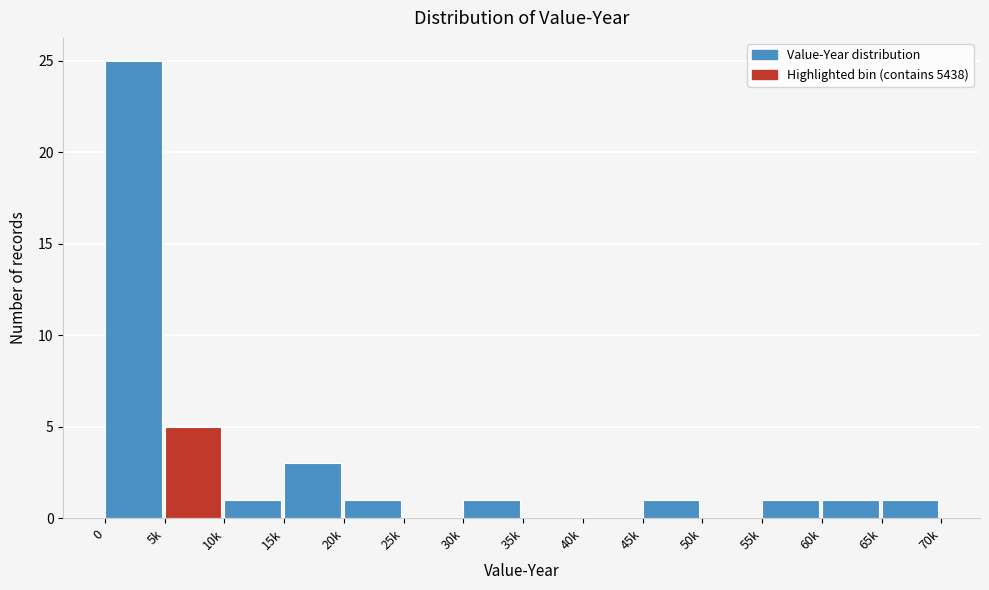

Reading right to left, extract all data points from this chart.

65k=1	60k=1	55k=1	50k=0	45k=1	40k=0	35k=0	30k=1	25k=0	20k=1	15k=3	10k=1	5k=5	0=25